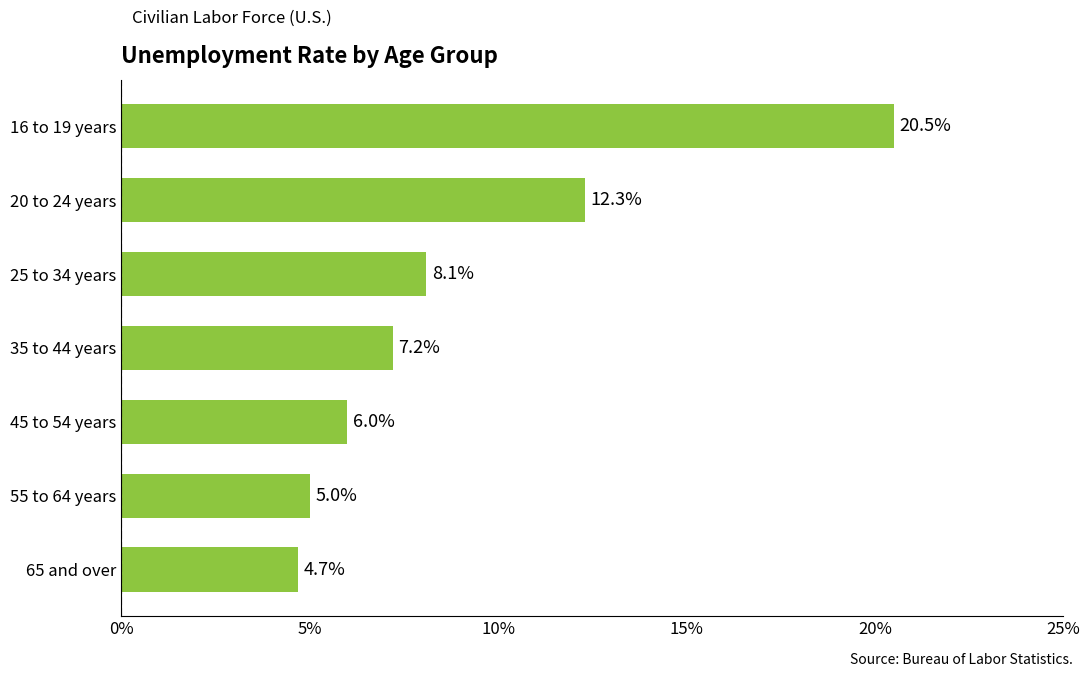

Reading top to bottom, extract all data points from this chart.

20.5	12.3	8.1	7.2	6.0	5.0	4.7